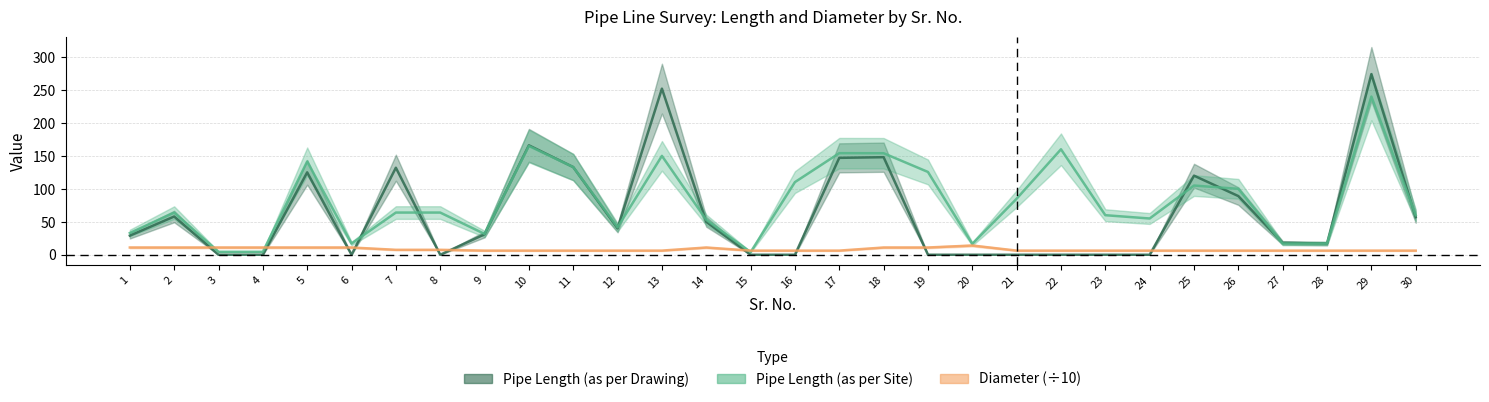

At which label is Pipe Length (as per Site) closest to 122?

19